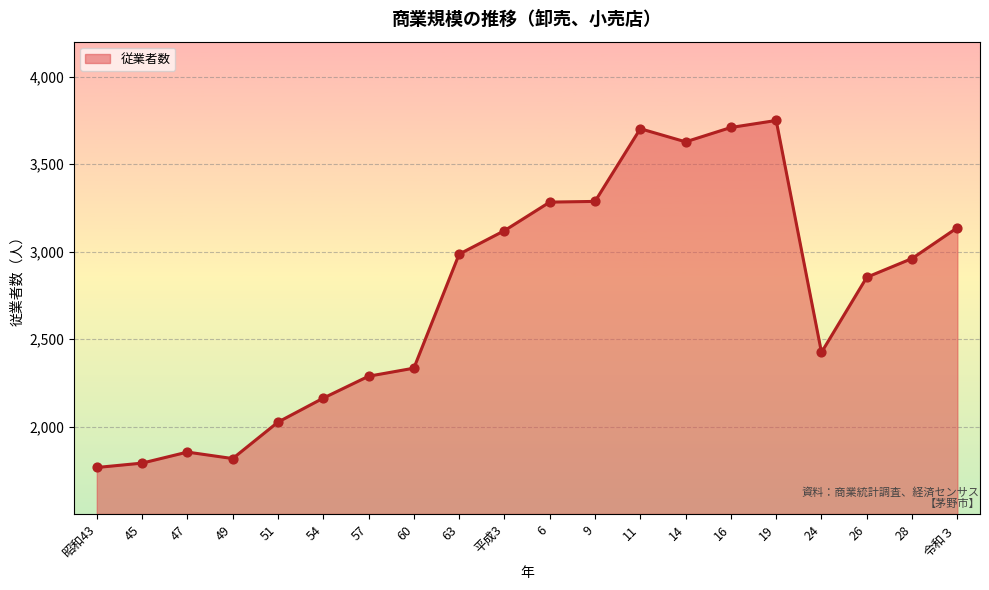

What is the ratio of the value at 昭和43 to the value at 令和３?

0.6